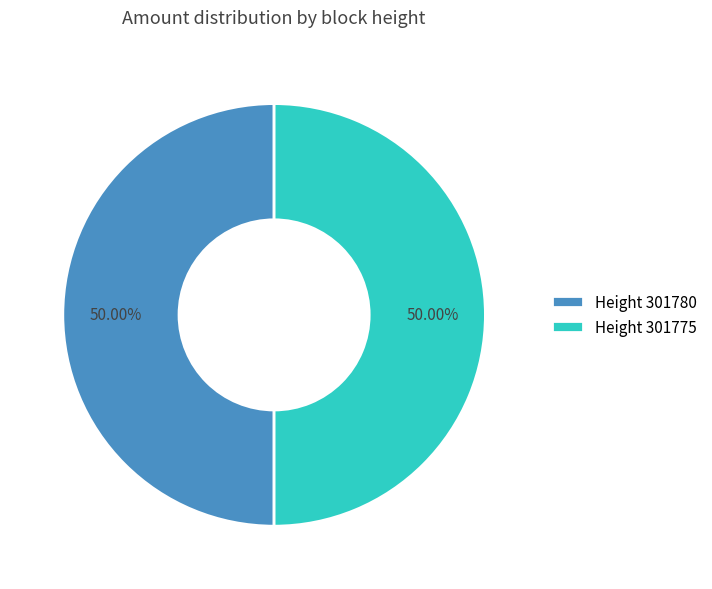

Is the sum of Height 301775 and Height 301780 greater than half?

Yes